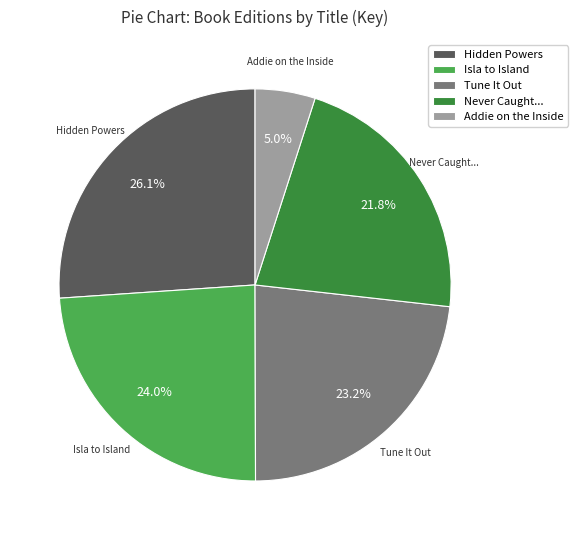

Does Isla to Island account for over 50% of the chart?

No